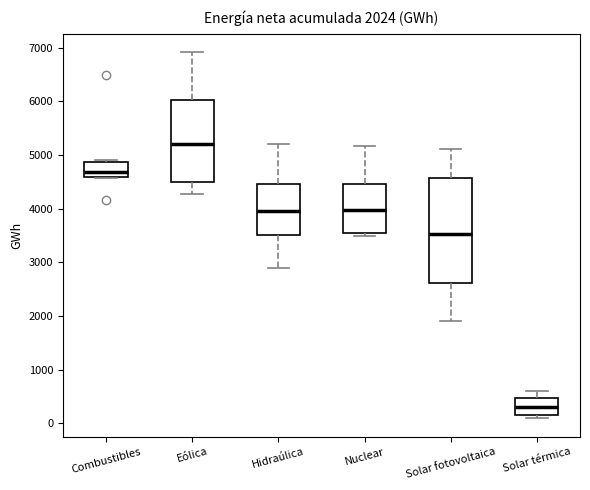

Which box is the tallest, from its lower edge to its upper edge?

Solar fotovoltaica